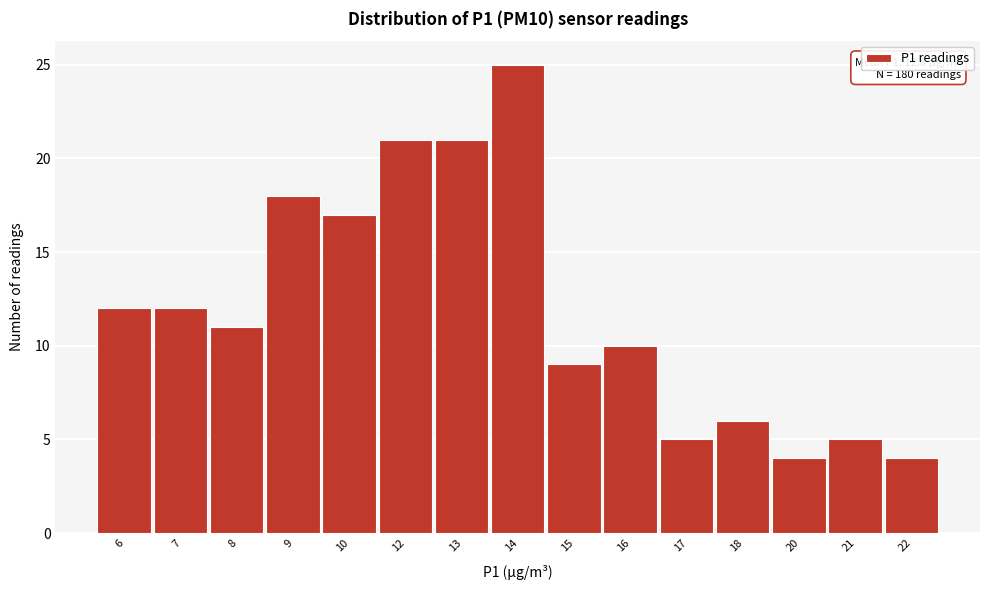

Reading right to left, extract all data points from this chart.

22=4	21=5	20=4	18=6	17=5	16=10	15=9	14=25	13=21	12=21	10=17	9=18	8=11	7=12	6=12